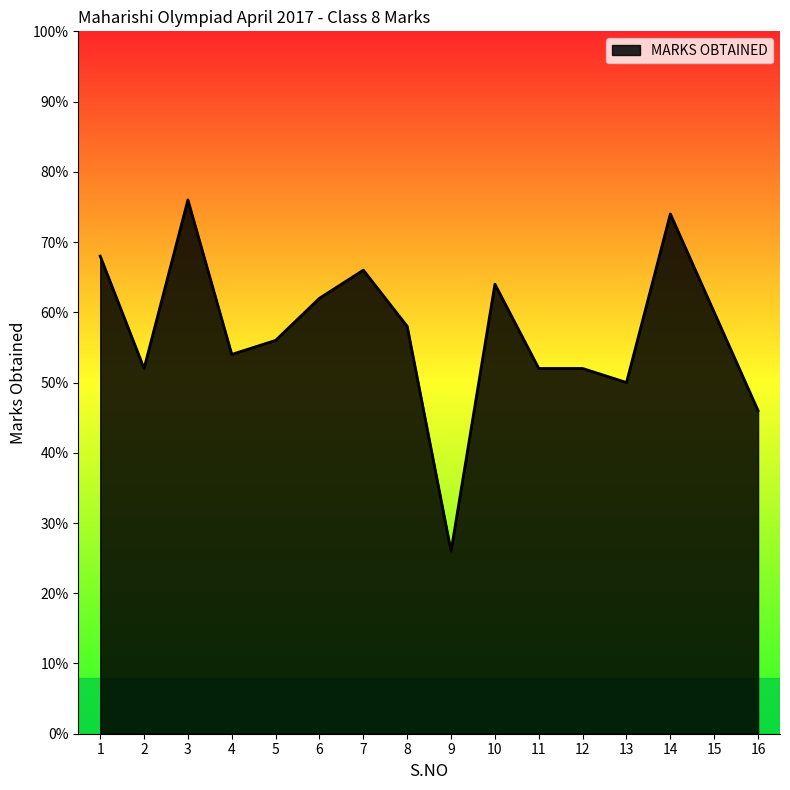

The value at 6 is 21. True or false?

False